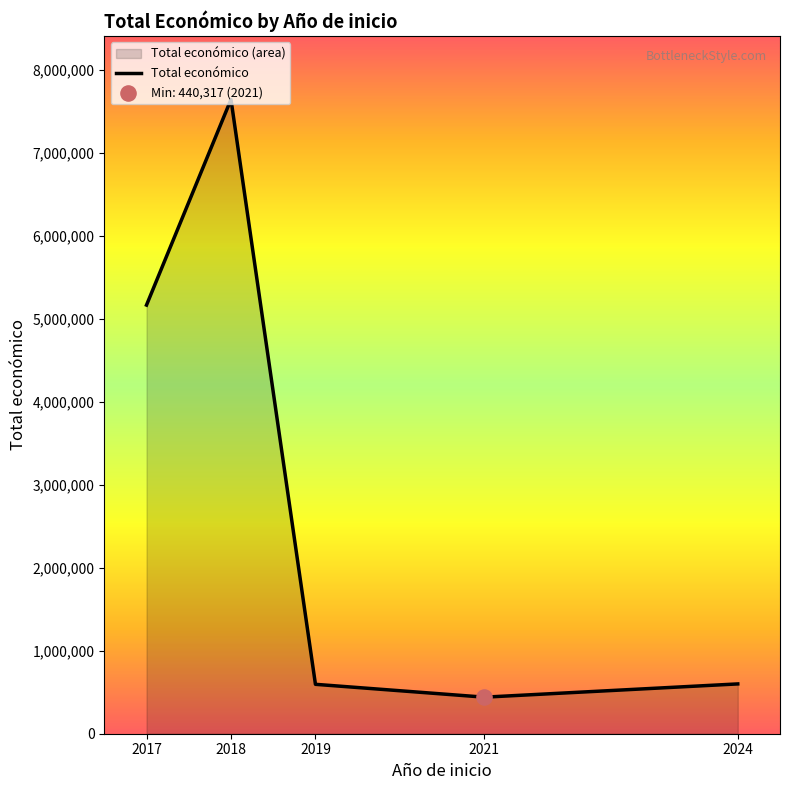

What is the ratio of the value at 2017 to the value at 2024?

8.6